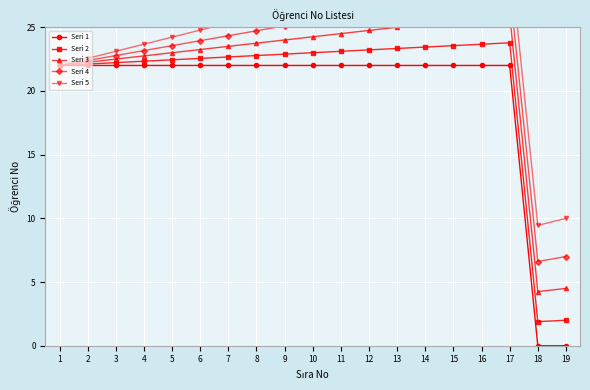

True or false: Seri 5 and Seri 3 intersect in this chart.

False